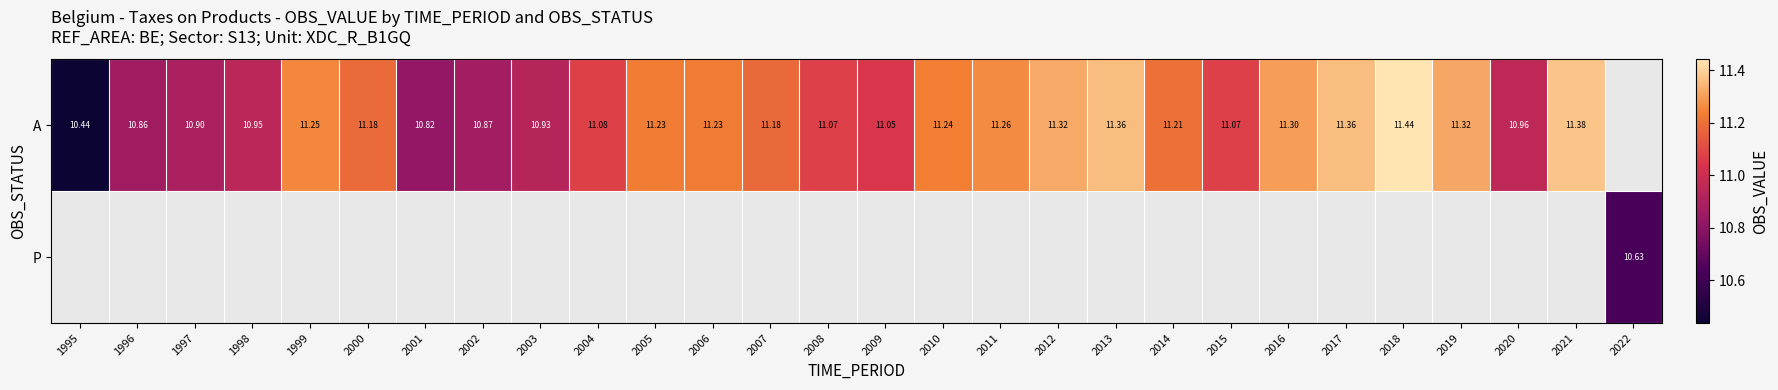

Where is A nearest to the value 10?

1995